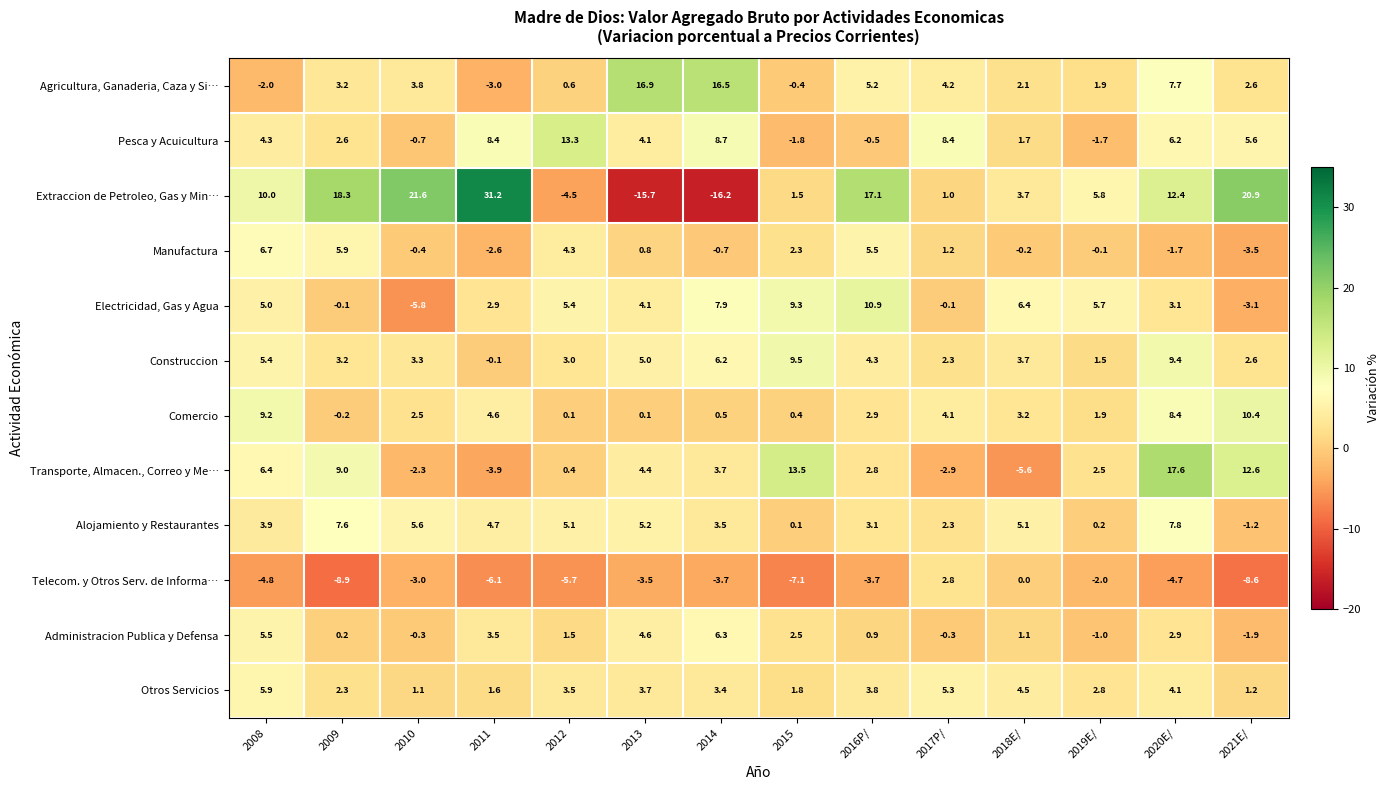

Is the value of Transporte, Almacen., Correo y Me… at 2019E/ greater than the value of Construccion at 2013?

No